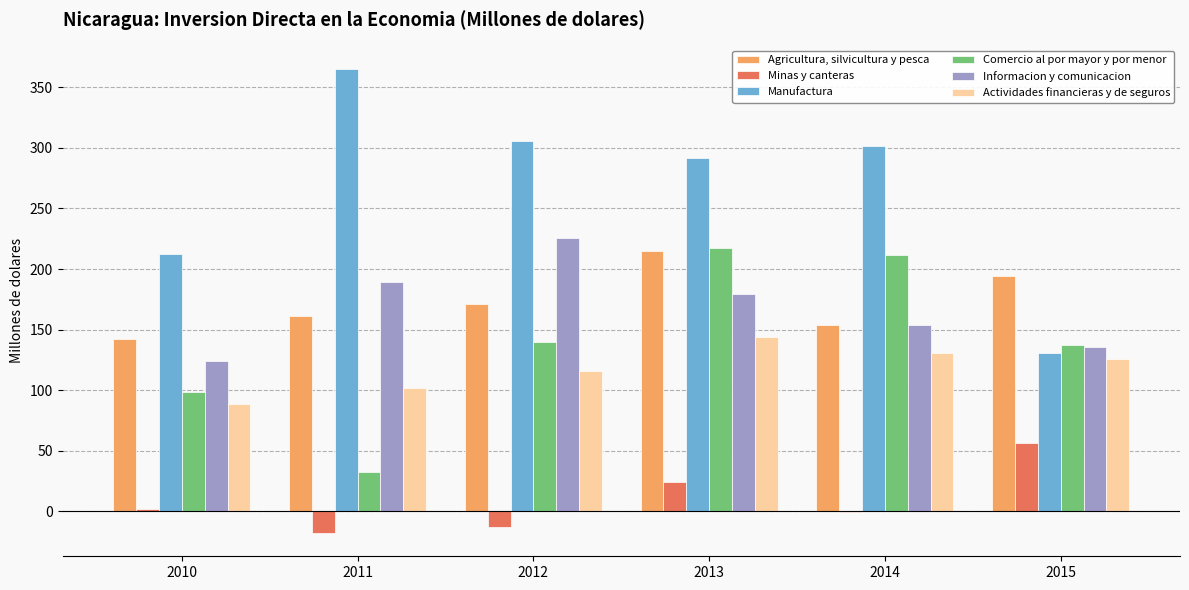

Which series has the largest total across all categories?

Manufactura